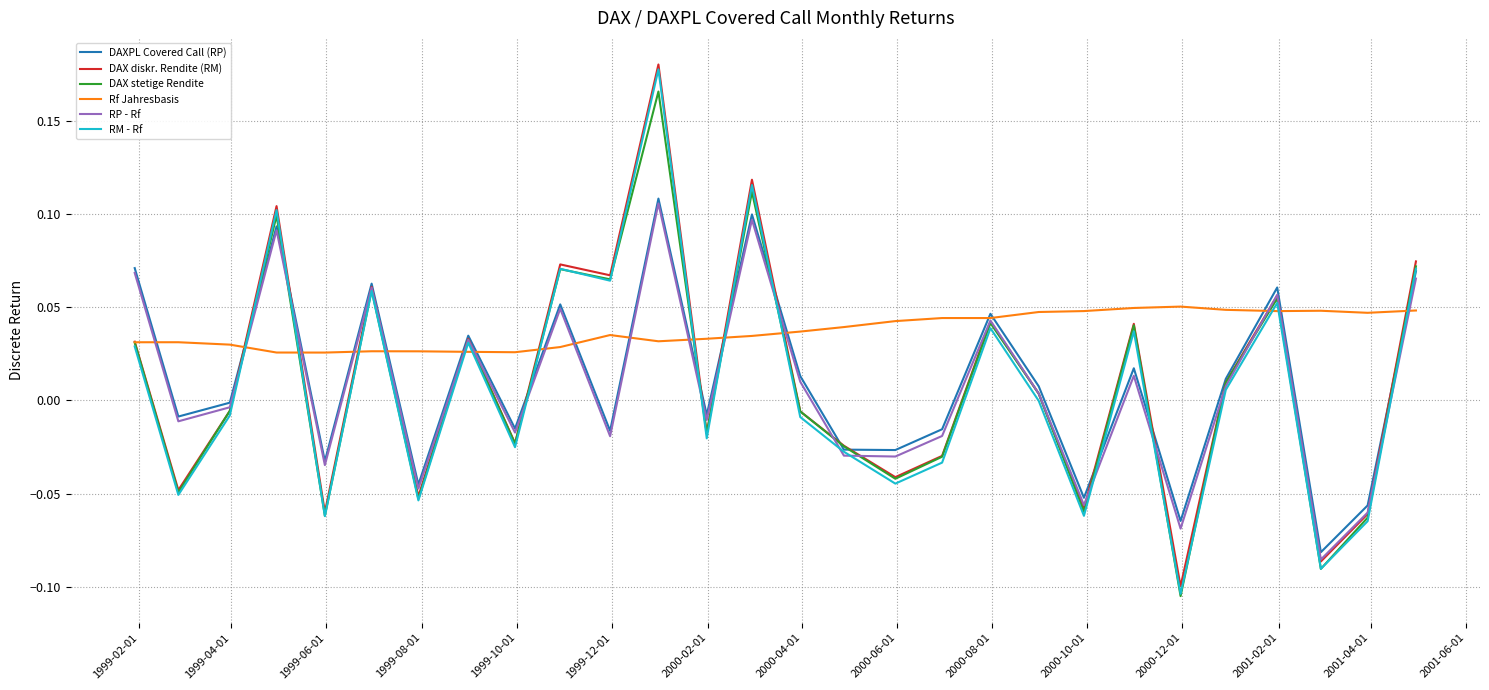

Which series has the largest total across all categories?

Rf Jahresbasis